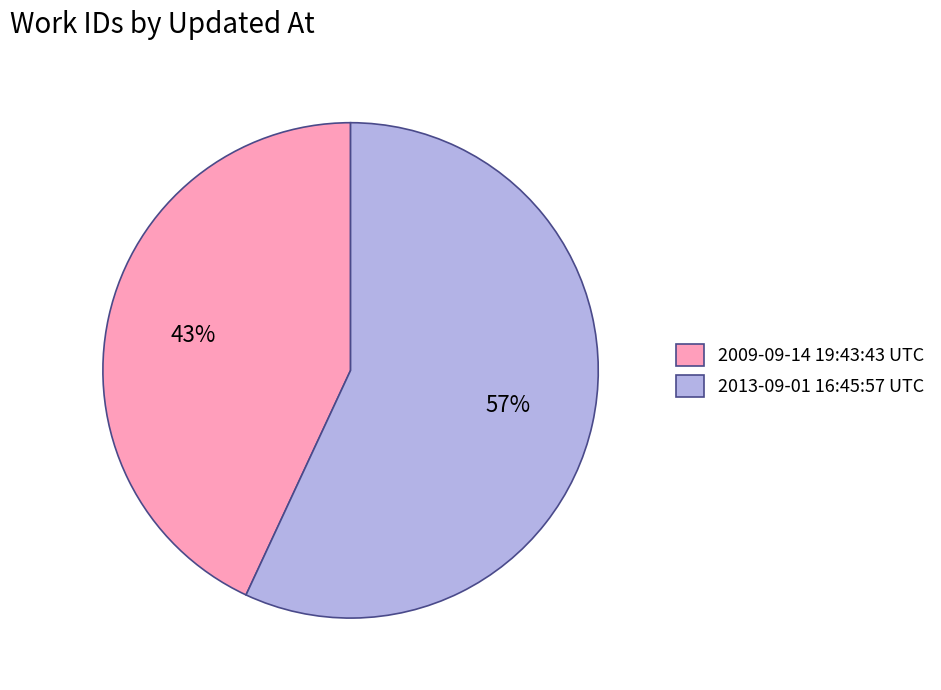

What is the largest slice in the pie chart?

2013-09-01 16:45:57 UTC